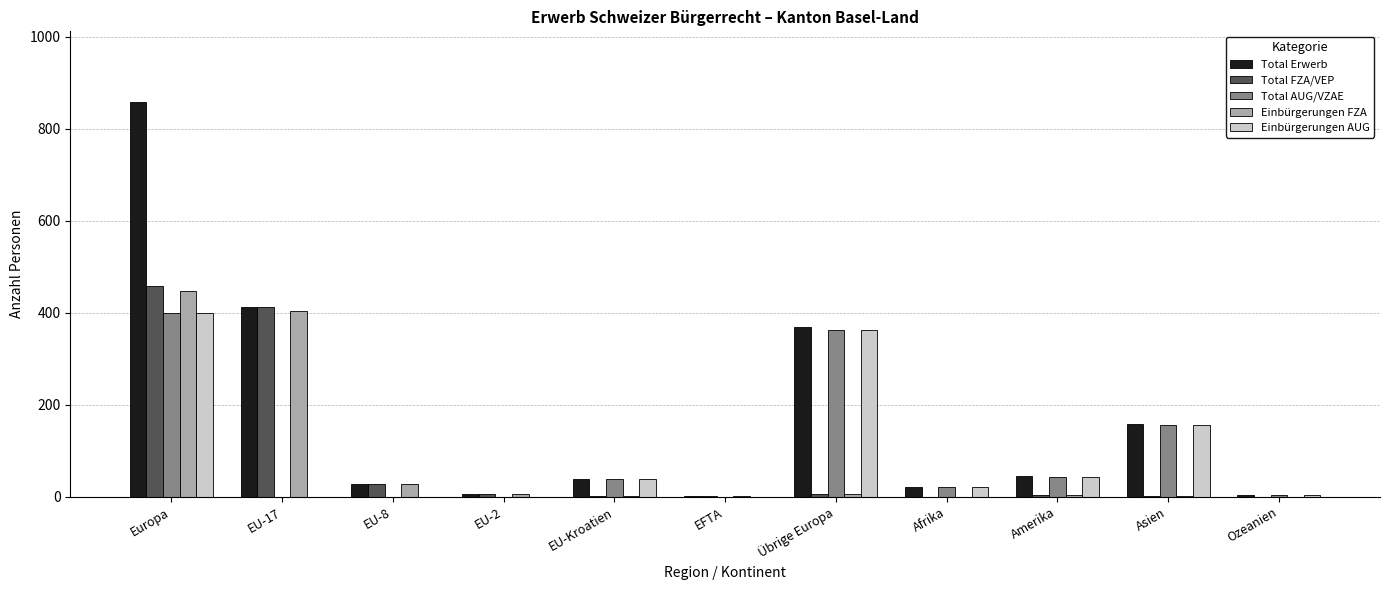

Which series has the largest total across all categories?

Total Erwerb